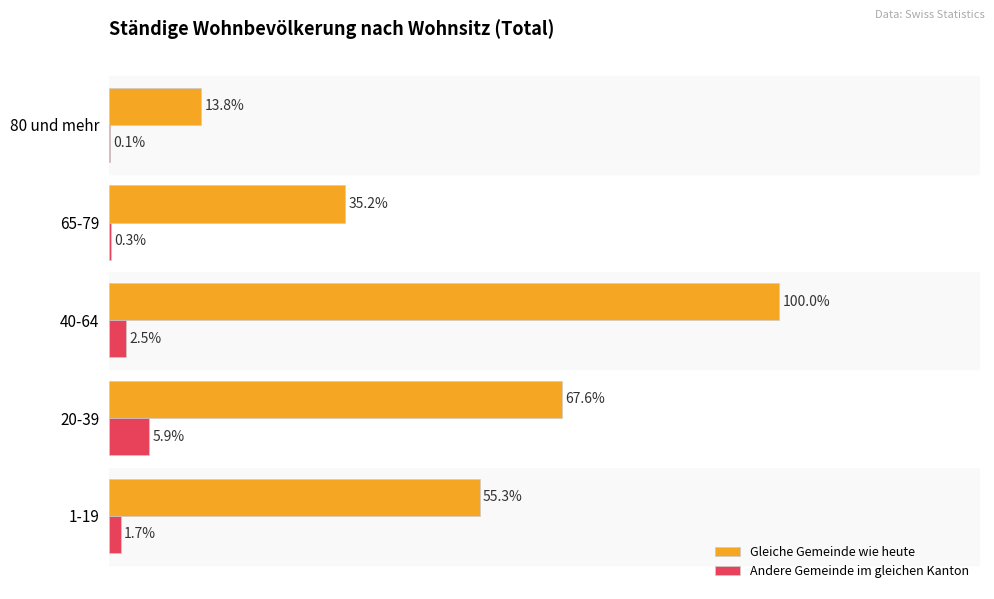

Which category has the highest value in the Andere Gemeinde im gleichen Kanton series?

20-39